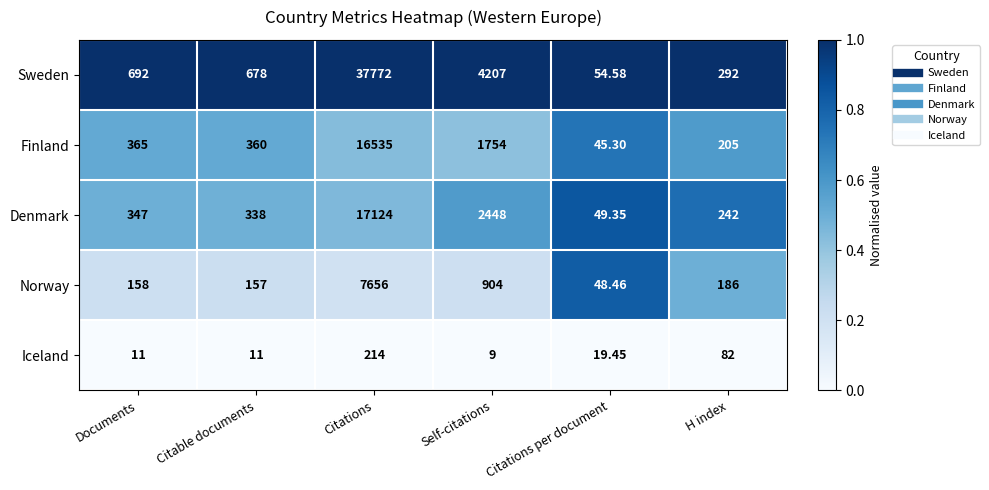

At Citations, list the series in order from smallest to largest.

Iceland, Norway, Finland, Denmark, Sweden